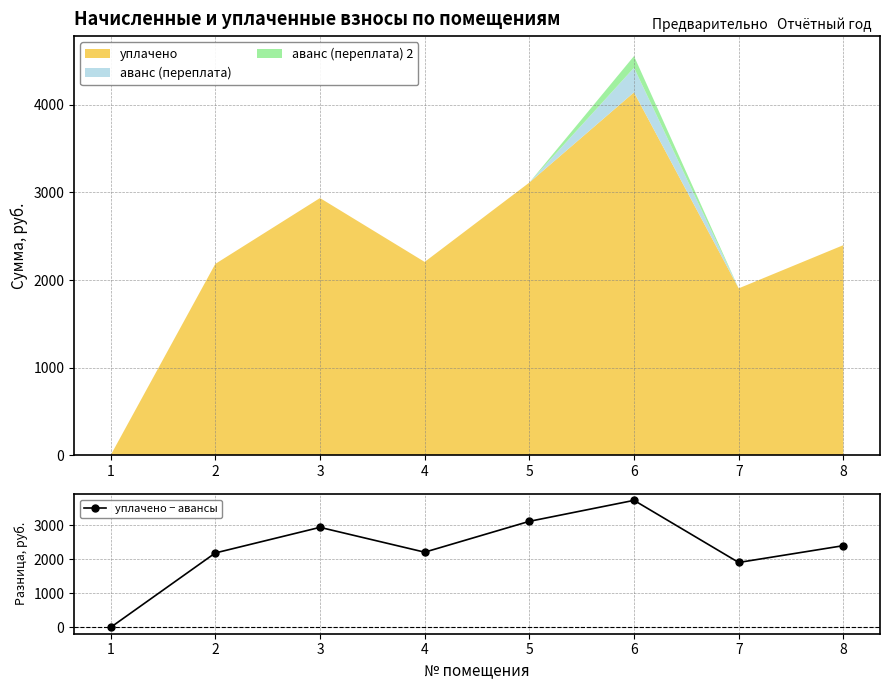

Where is the first local minimum?

4